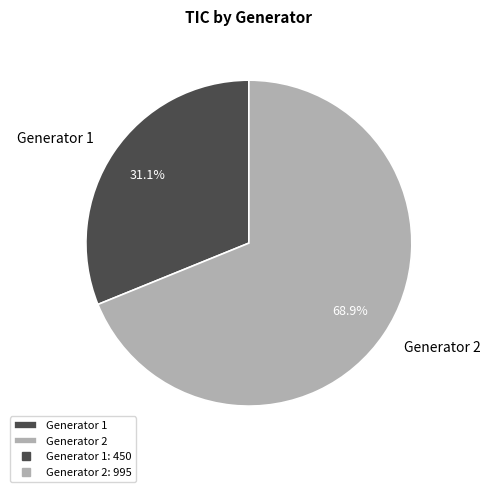

Which slice is the largest?

Generator 2